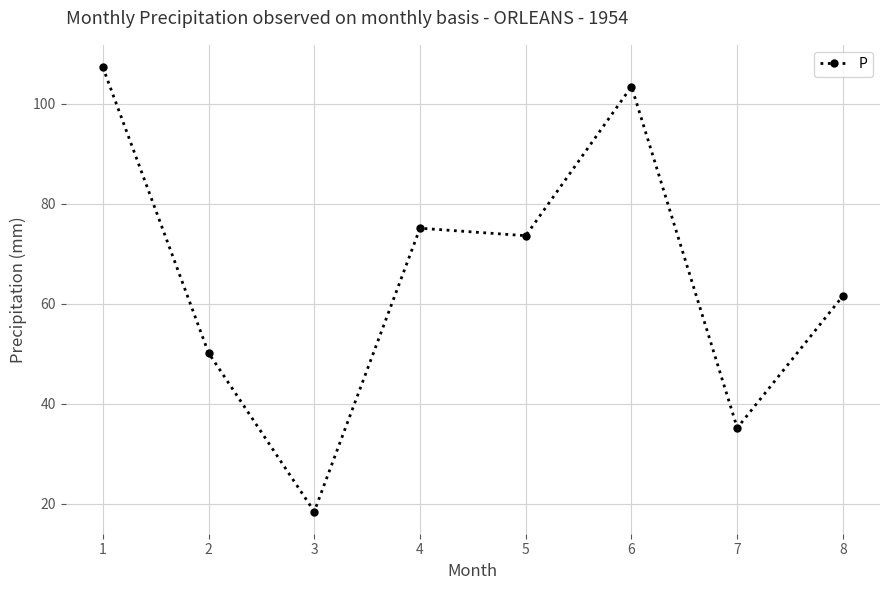

Where does the data first go above 73?

1